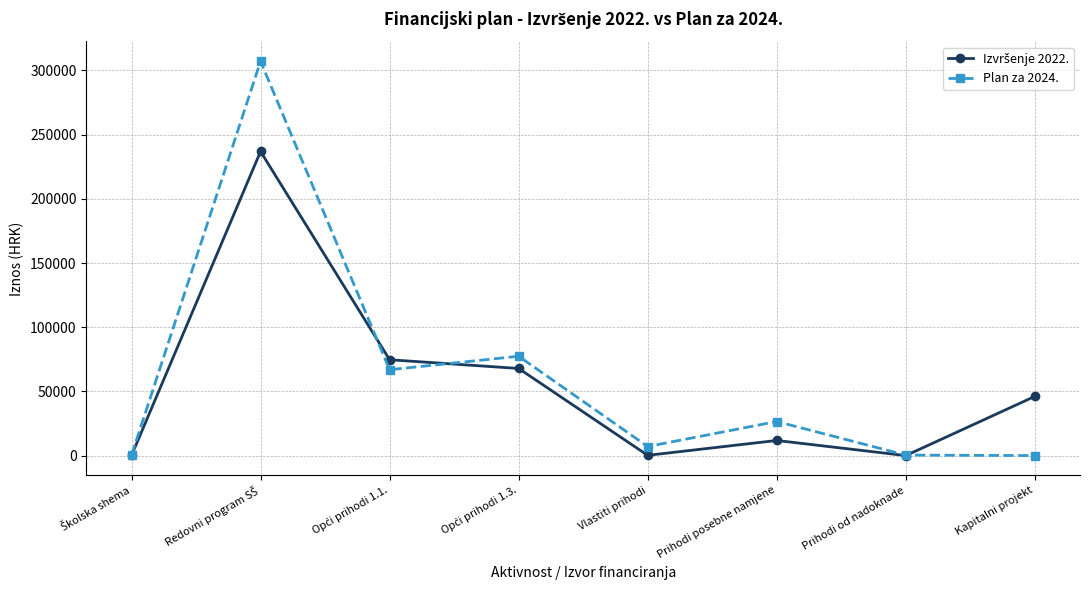

Which series has the largest range (max minus min)?

Plan za 2024.